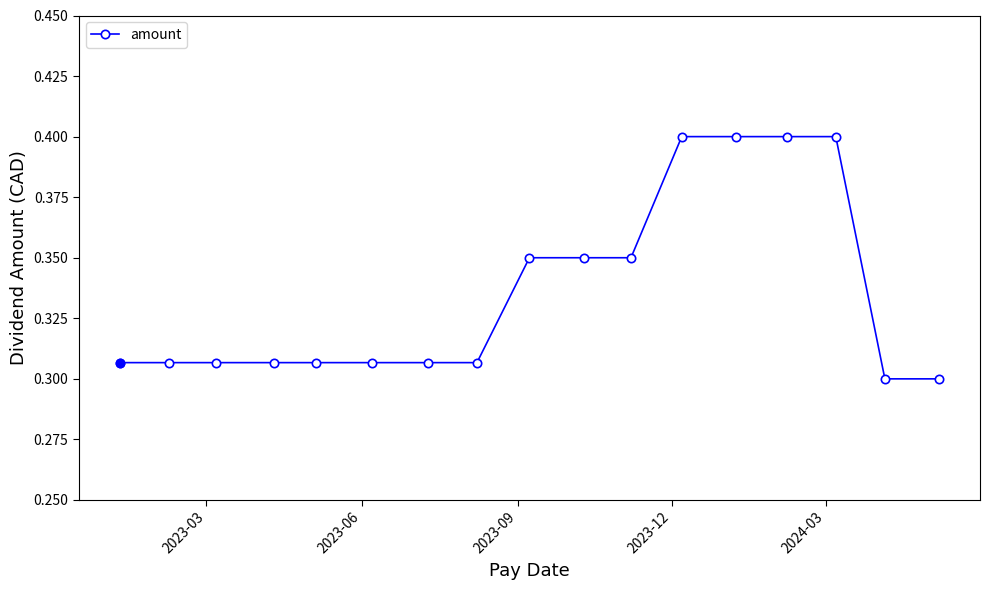

How many values are between 0 and 1?

17